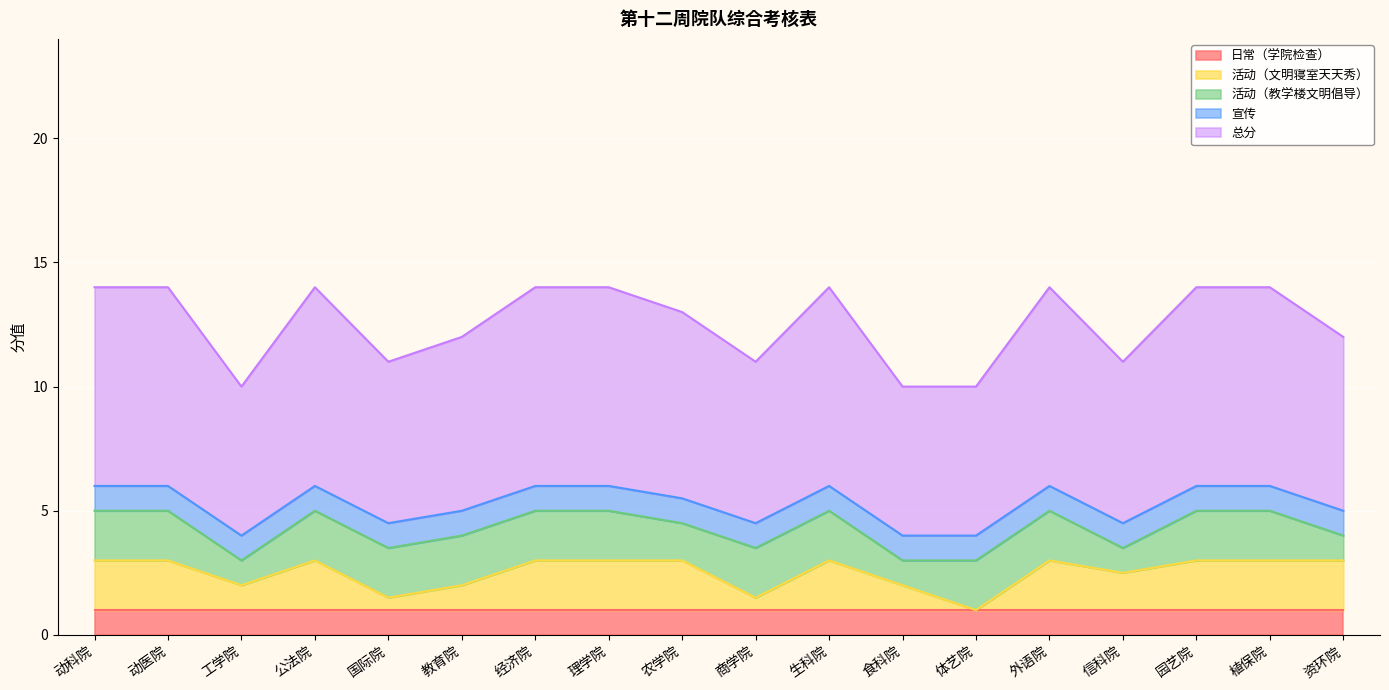

How many values in 活动（文明寝室天天秀） are above zero?

17